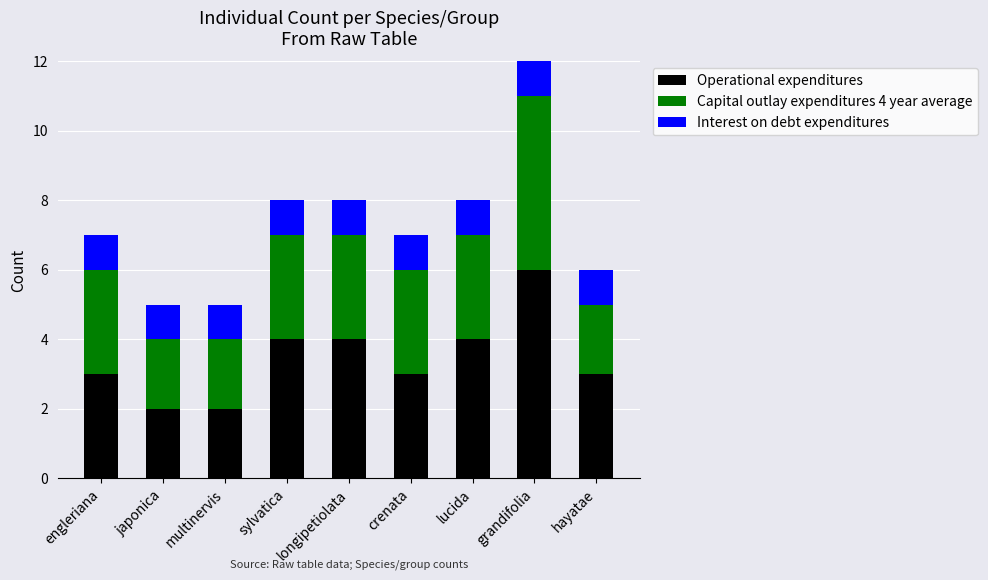

Which category has the highest value in the Operational expenditures series?

grandifolia